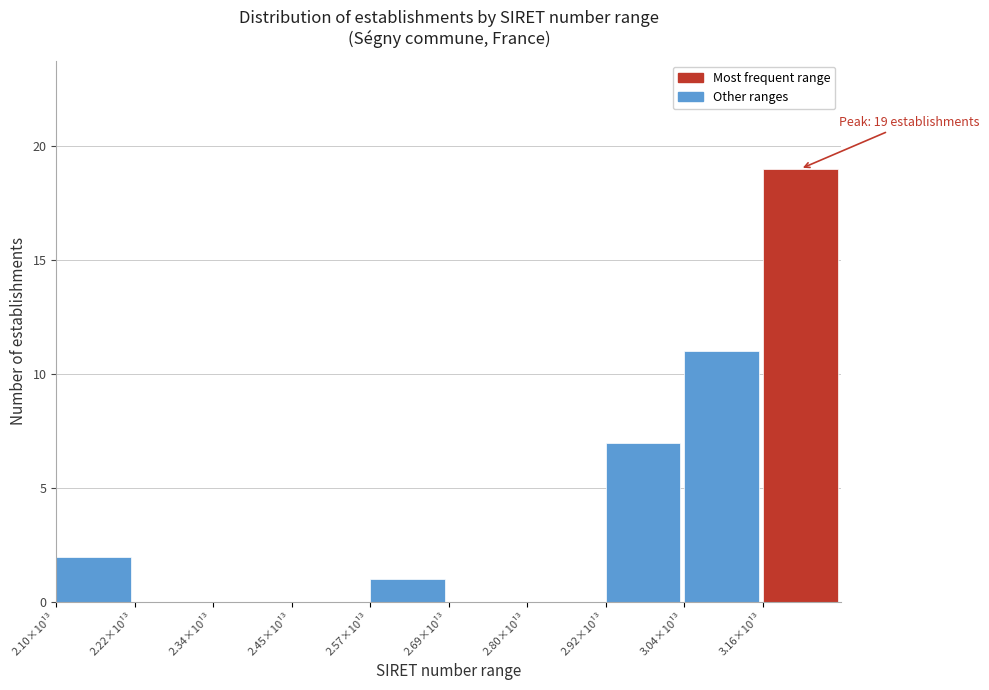

Reading right to left, transcribe all the data shown in this chart.

3.16×10¹³=19	3.04×10¹³=11	2.92×10¹³=7	2.80×10¹³=0	2.69×10¹³=0	2.57×10¹³=1	2.45×10¹³=0	2.34×10¹³=0	2.22×10¹³=0	2.10×10¹³=2